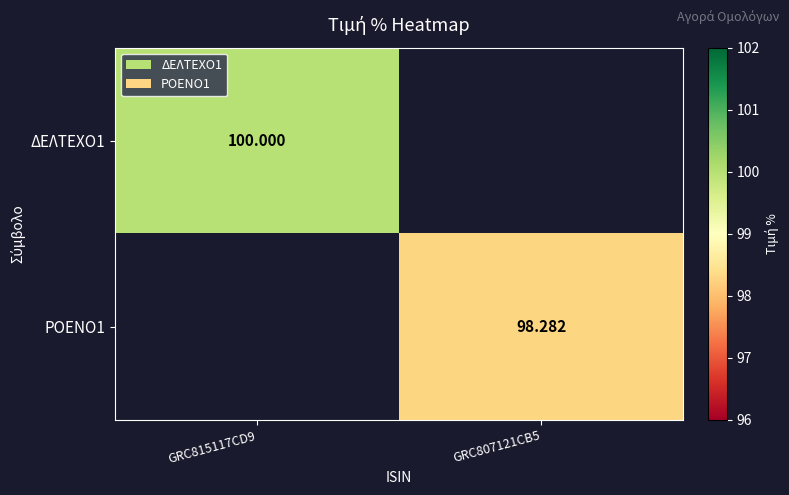

How many positive values does the ΡΟΕΝΟ1 series have?

1